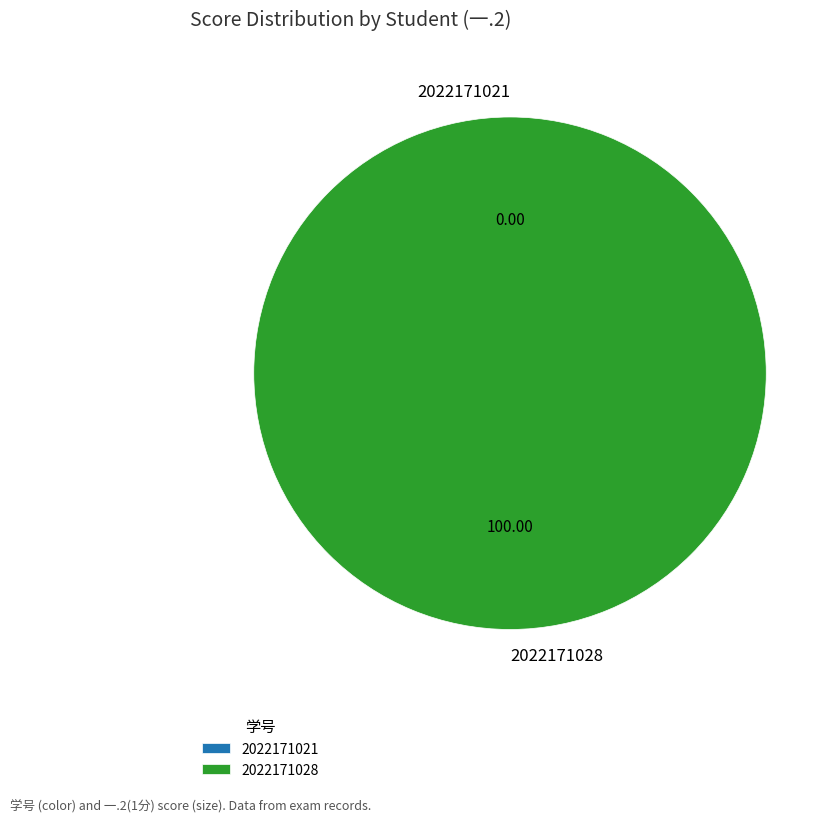

How many slices are in this pie chart?

2